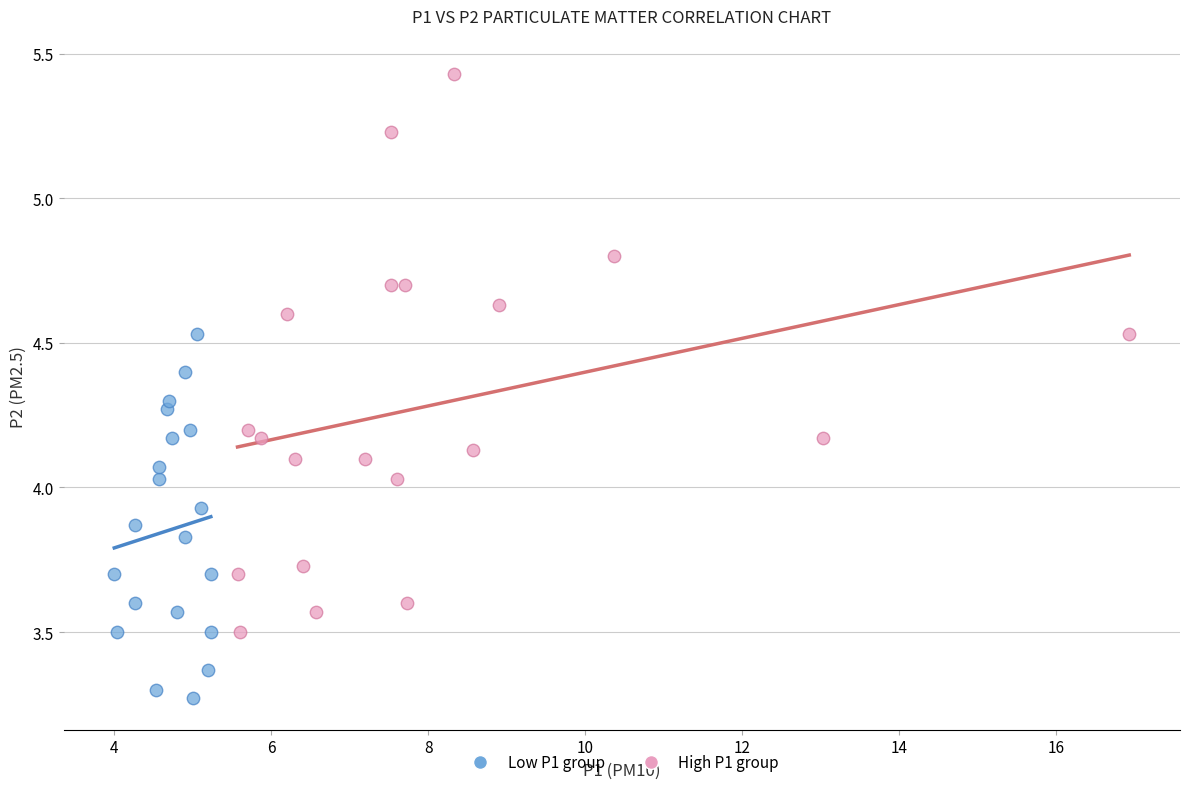

Which series has the widest spread of Y values?

High P1 group